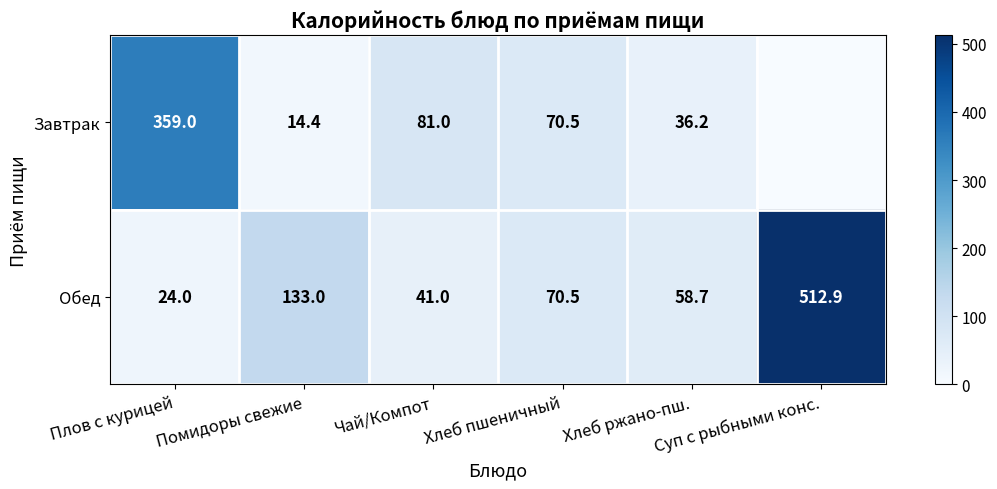

Which category has the highest value across all series?

Суп с рыбными конс.